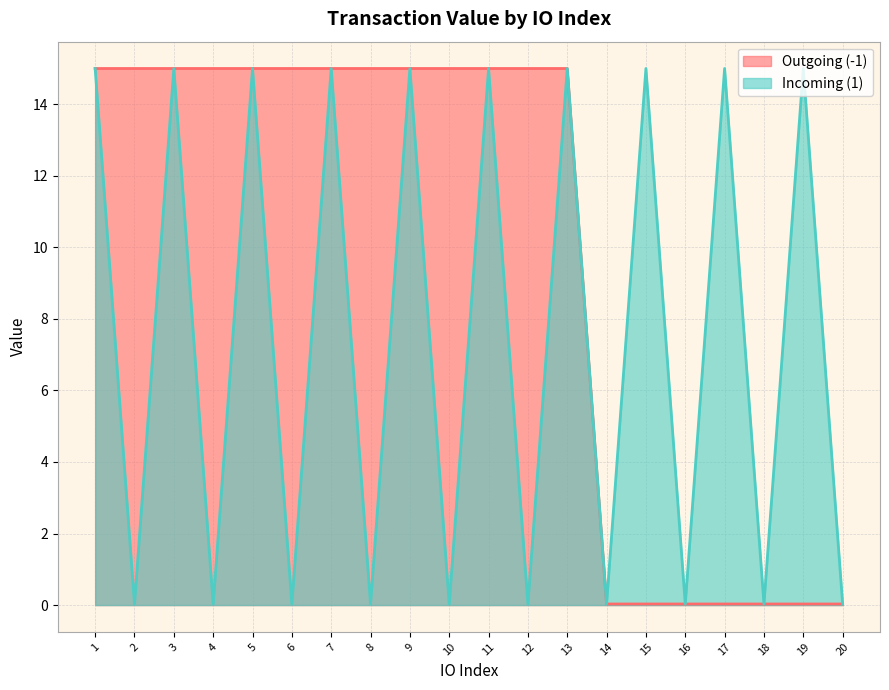

Rank the series at 20 from lowest to highest value.

Outgoing (-1), Incoming (1)